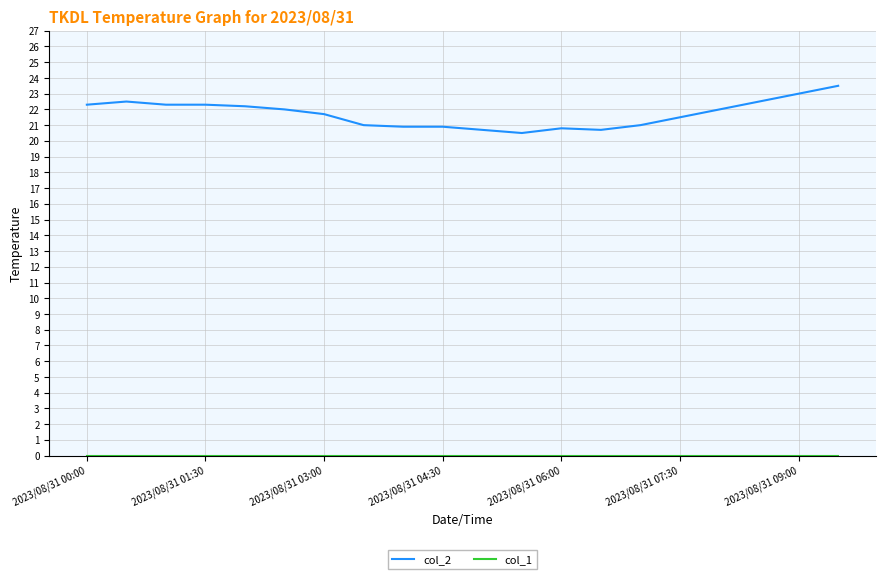

What is the maximum value shown in the chart?

23.5